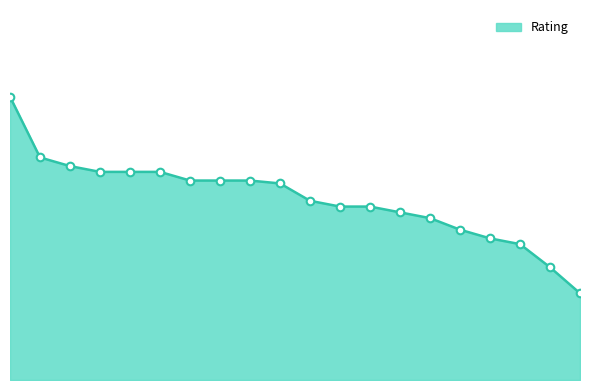

Is this an area chart (filled region under the line)?

Yes